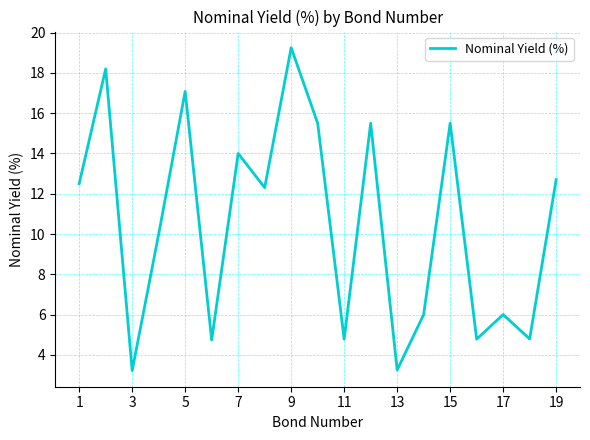

What is the difference between the maximum and minimum values?

16.0